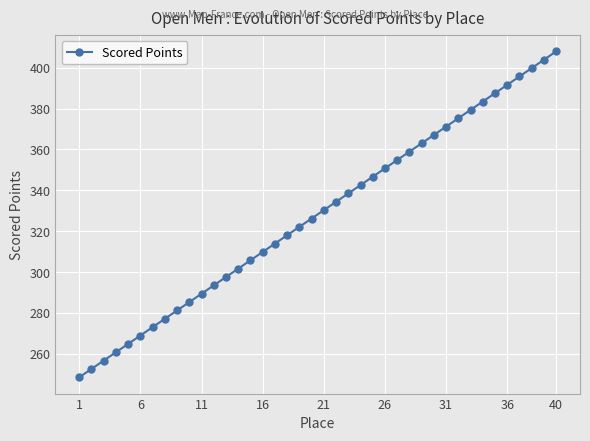

Is this an area chart (filled region under the line)?

No